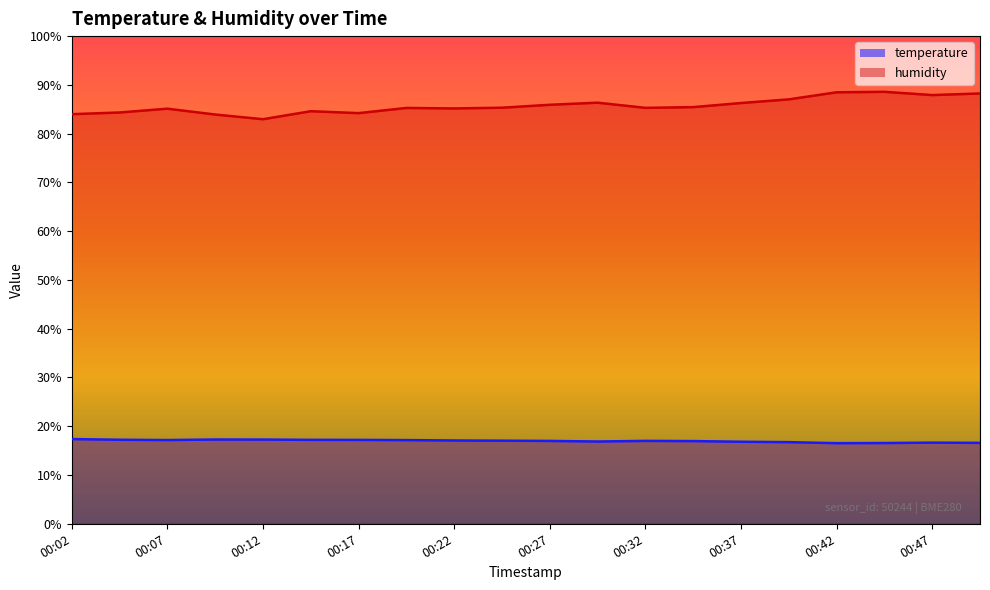

How many interior local peaks does the humidity series have?

5